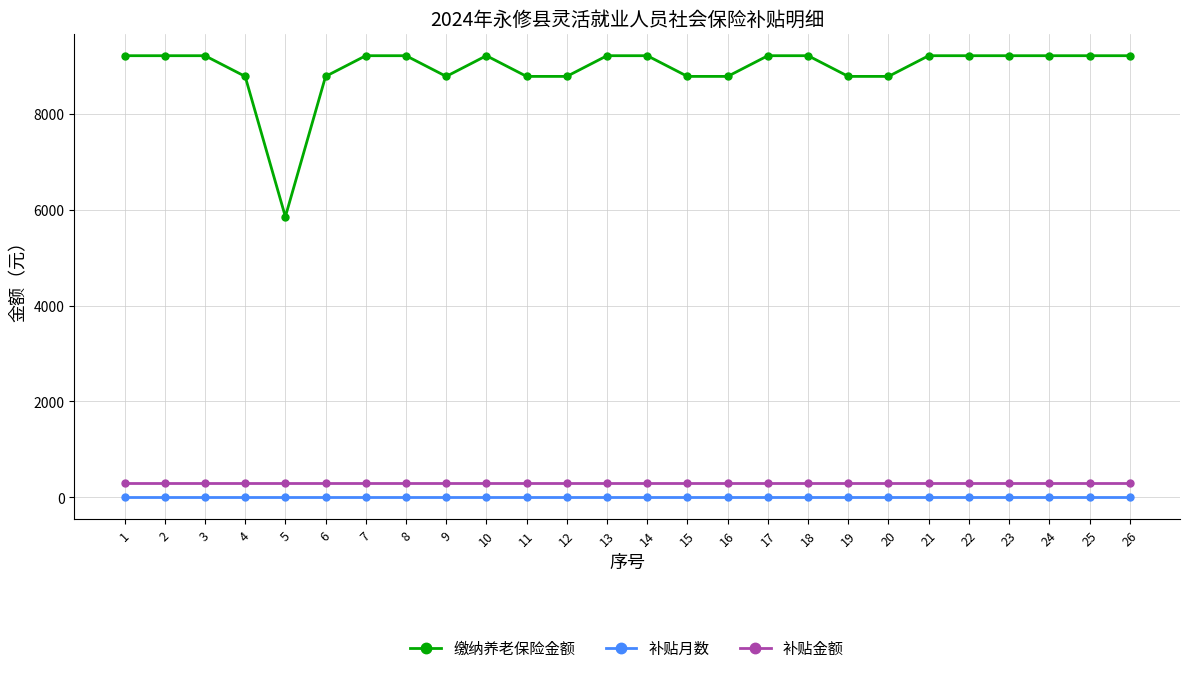

What is the total value across all series at 18?

9518